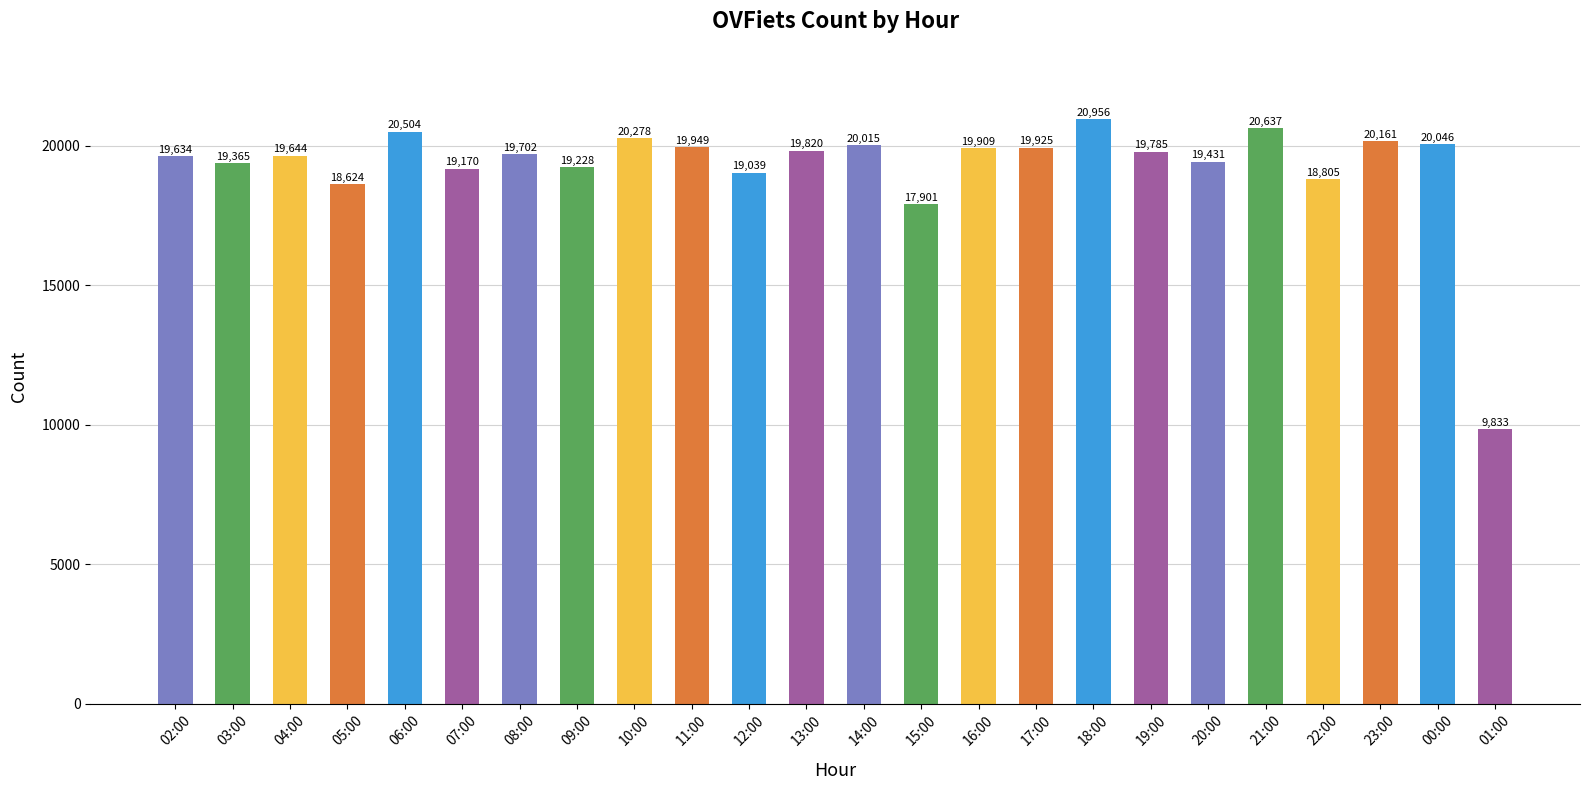

How many data points are less than 19785?

12